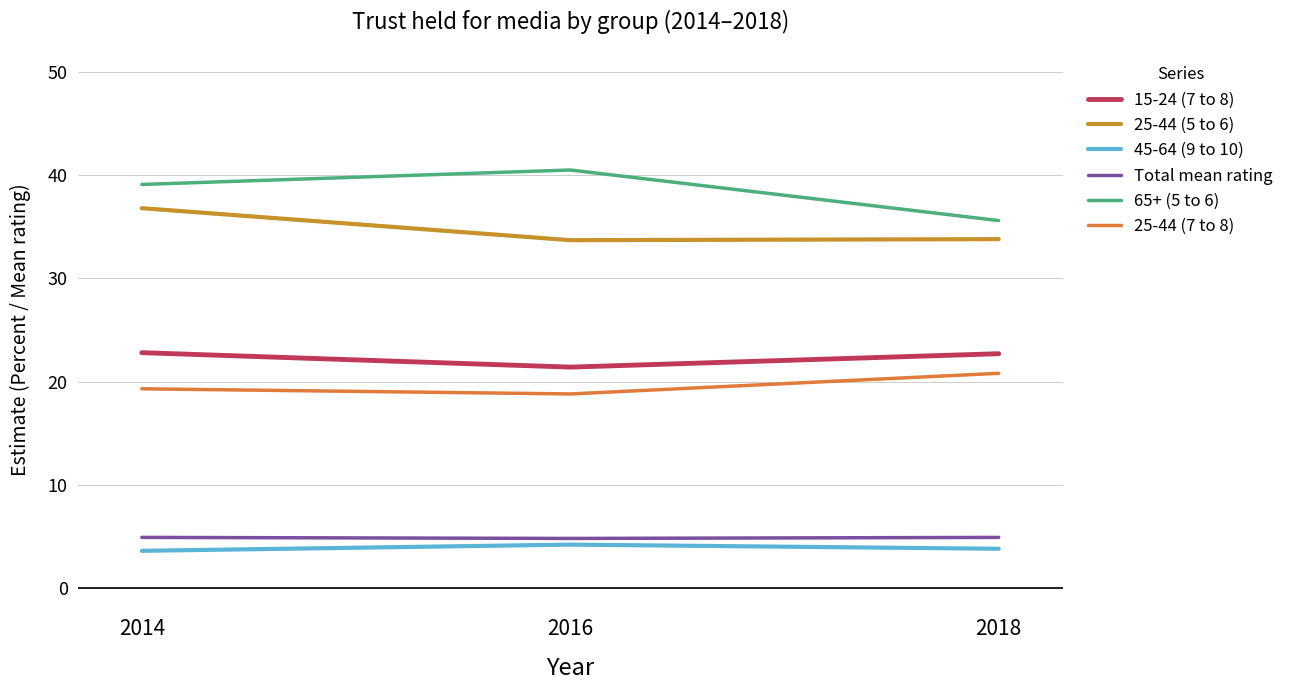

What is the sum of all Total mean rating values?

14.6